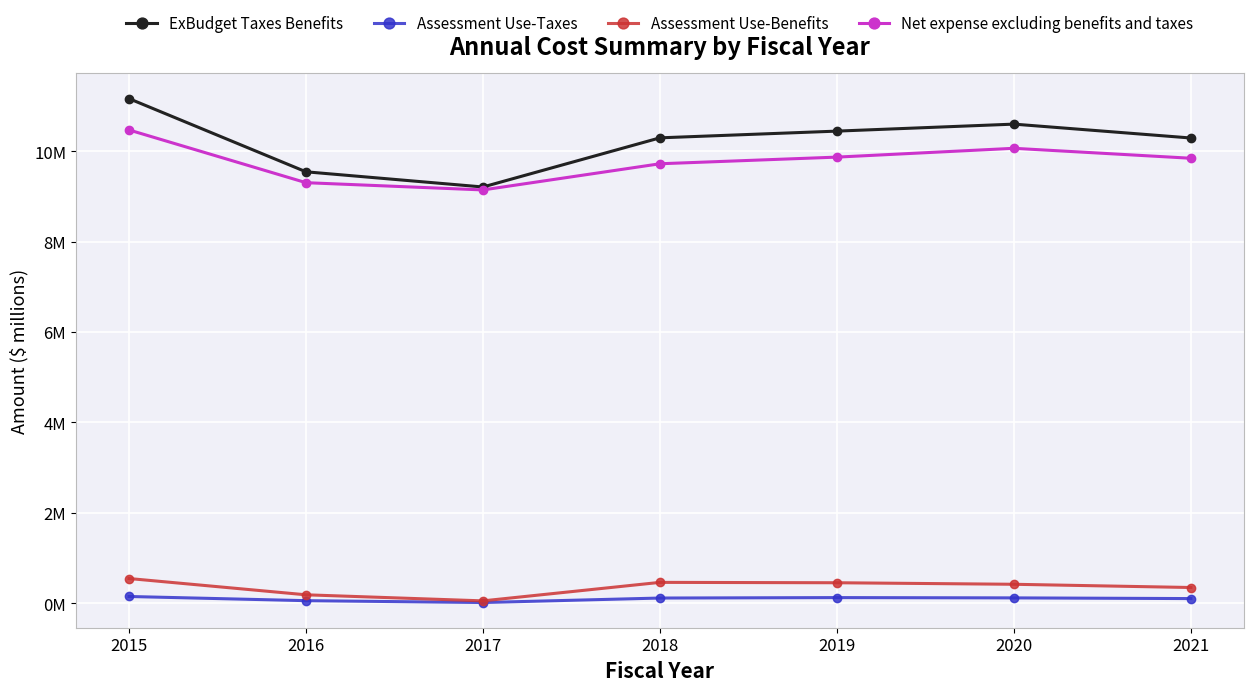

What are all the series names shown in the legend?

ExBudget Taxes Benefits, Assessment Use-Taxes, Assessment Use-Benefits, Net expense excluding benefits and taxes